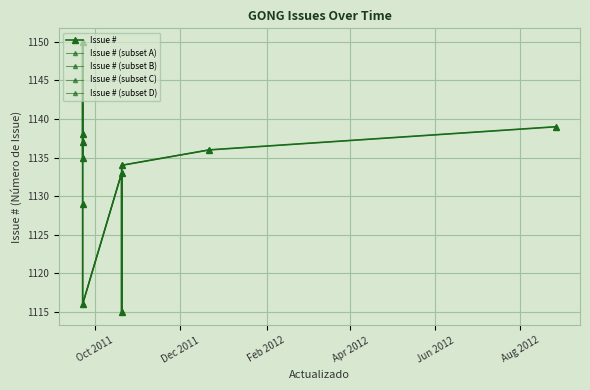

Where is the first local maximum?

2011-09-22